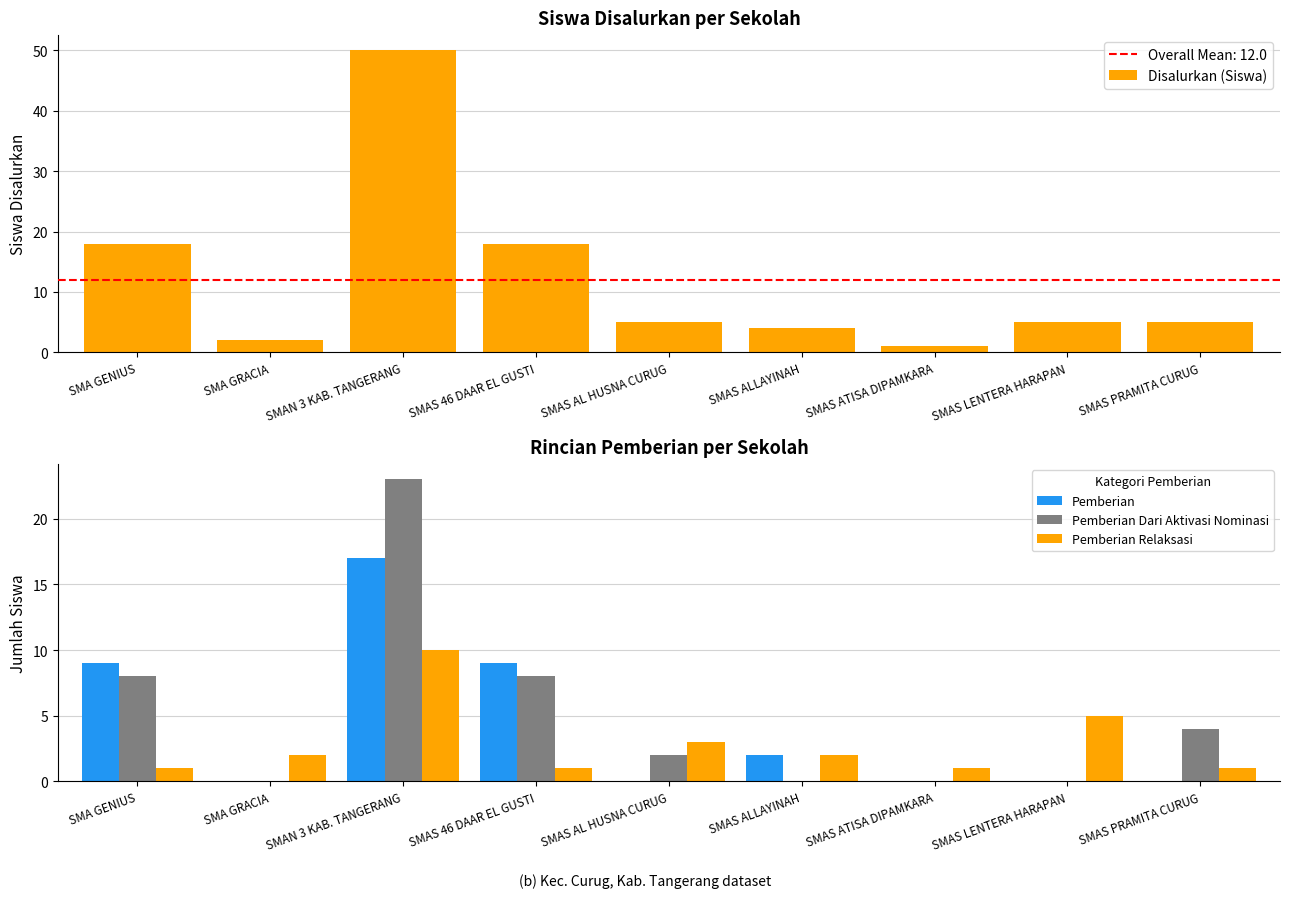

At which category is the sum across all series the highest?

SMAN 3 KAB. TANGERANG